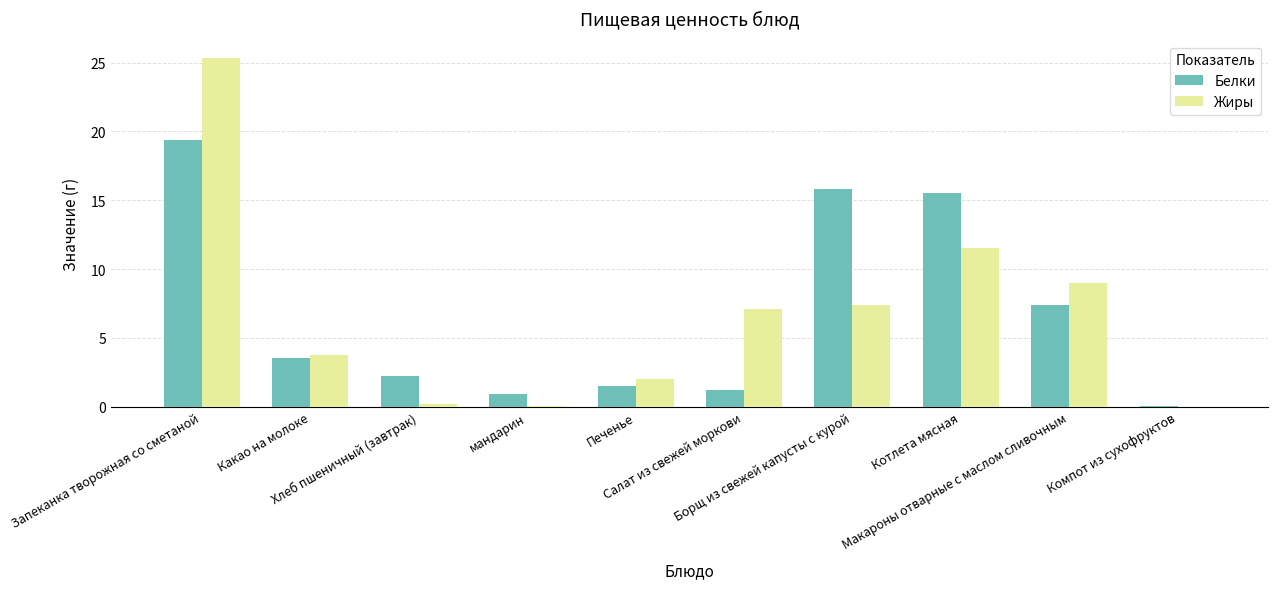

What is the average value of the Белки series?

6.8